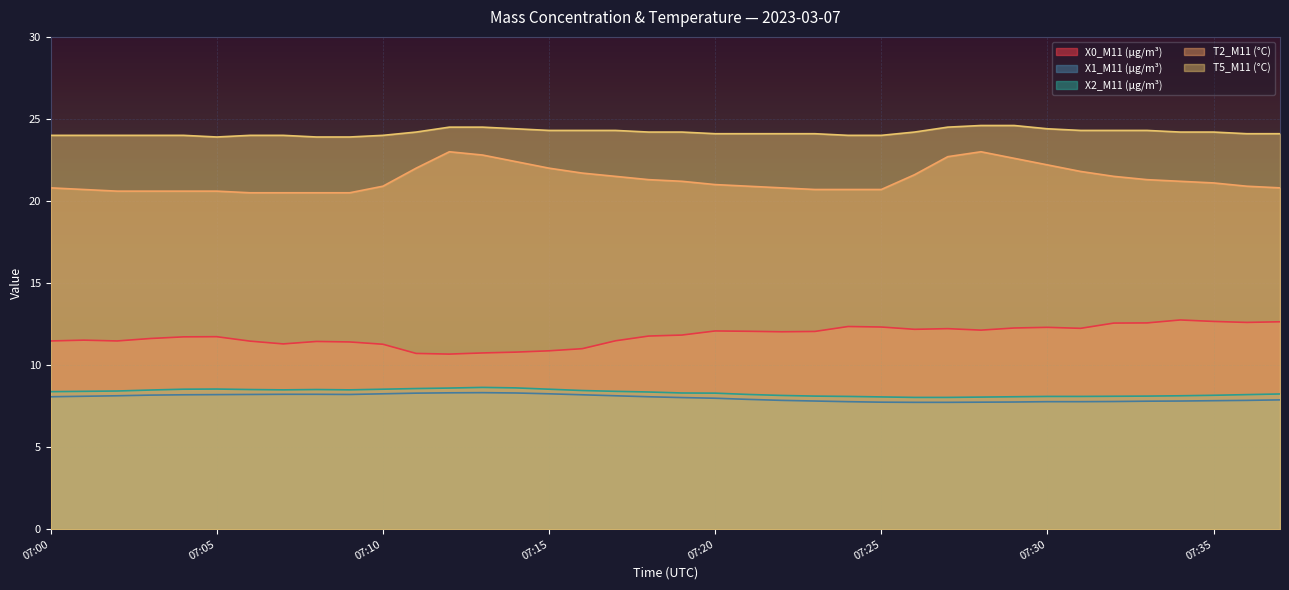

What is the sum of all T2_M11 (°C) values?

810.2